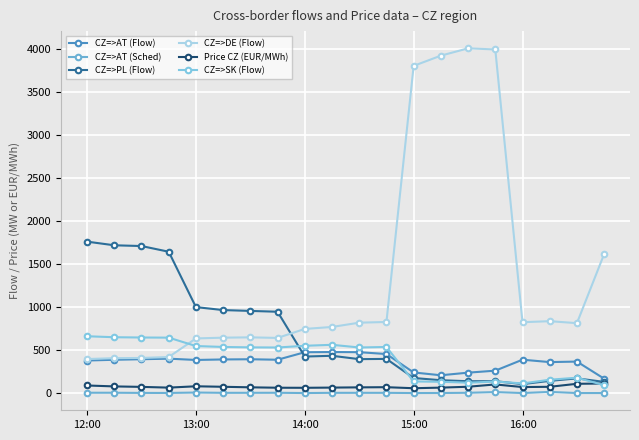

List the series in order of their peak value, lowest first.

CZ=>AT (Sched), Price CZ (EUR/MWh), CZ=>AT (Flow), CZ=>SK (Flow), CZ=>PL (Flow), CZ=>DE (Flow)